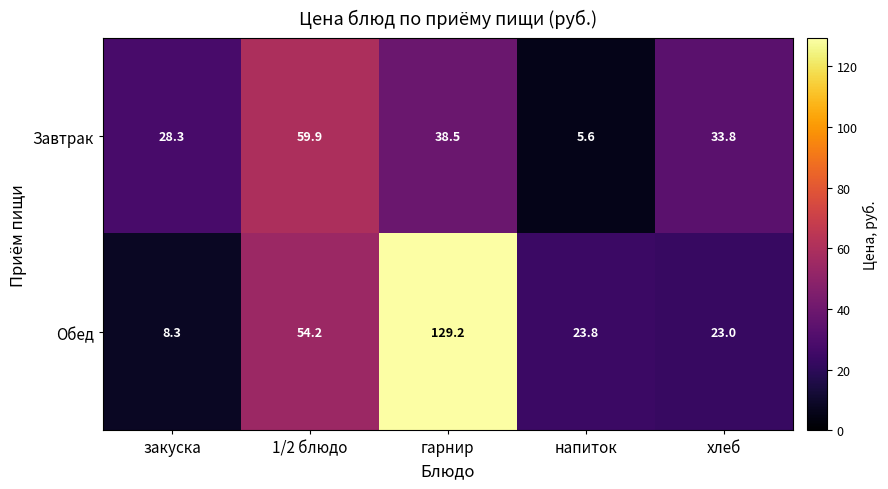

Which label corresponds to the smallest value in the chart?

напиток